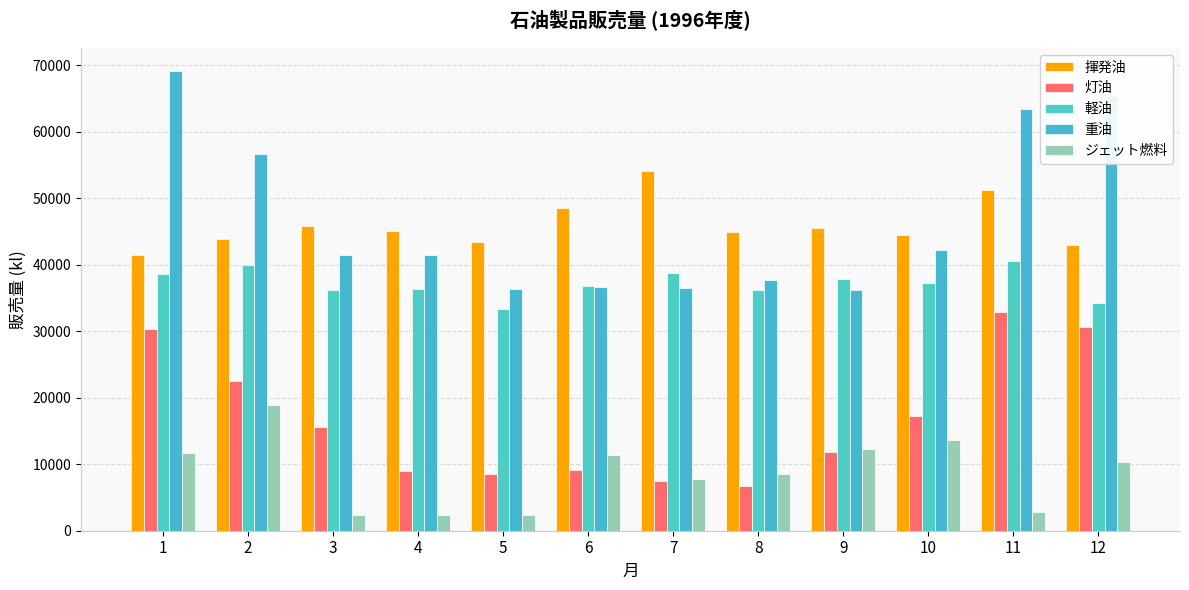

What is the difference between the ジェット燃料 values at 2 and 4?

16555